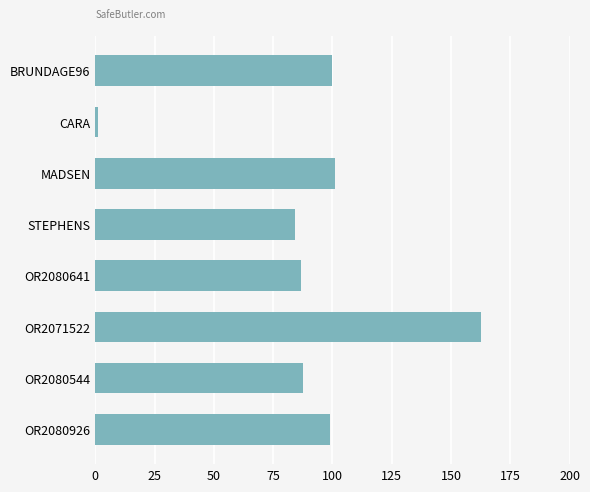

Are the bars horizontal?

Yes